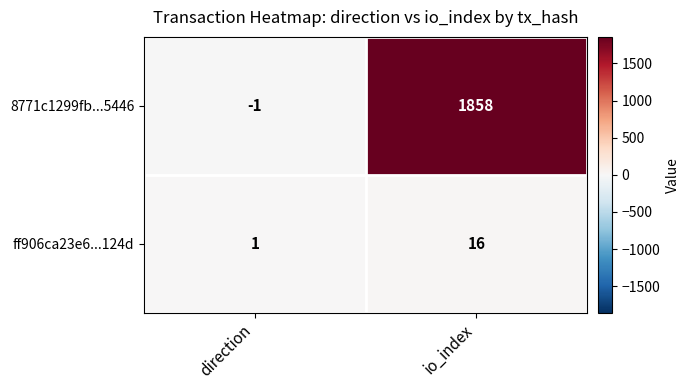

The 8771c1299fb...5446 series shows 3311 at io_index. True or false?

False